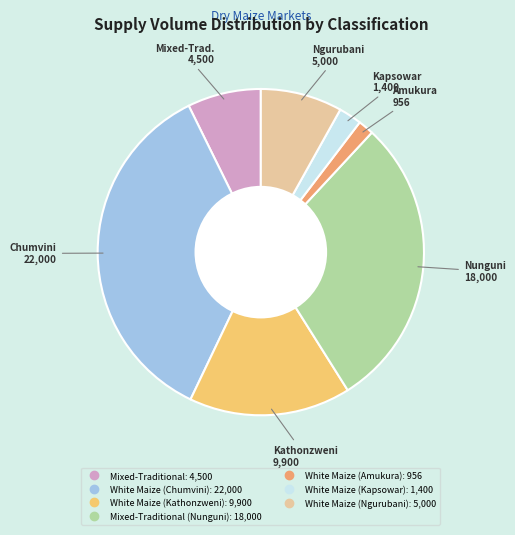

Count the number of slices in the pie.

7